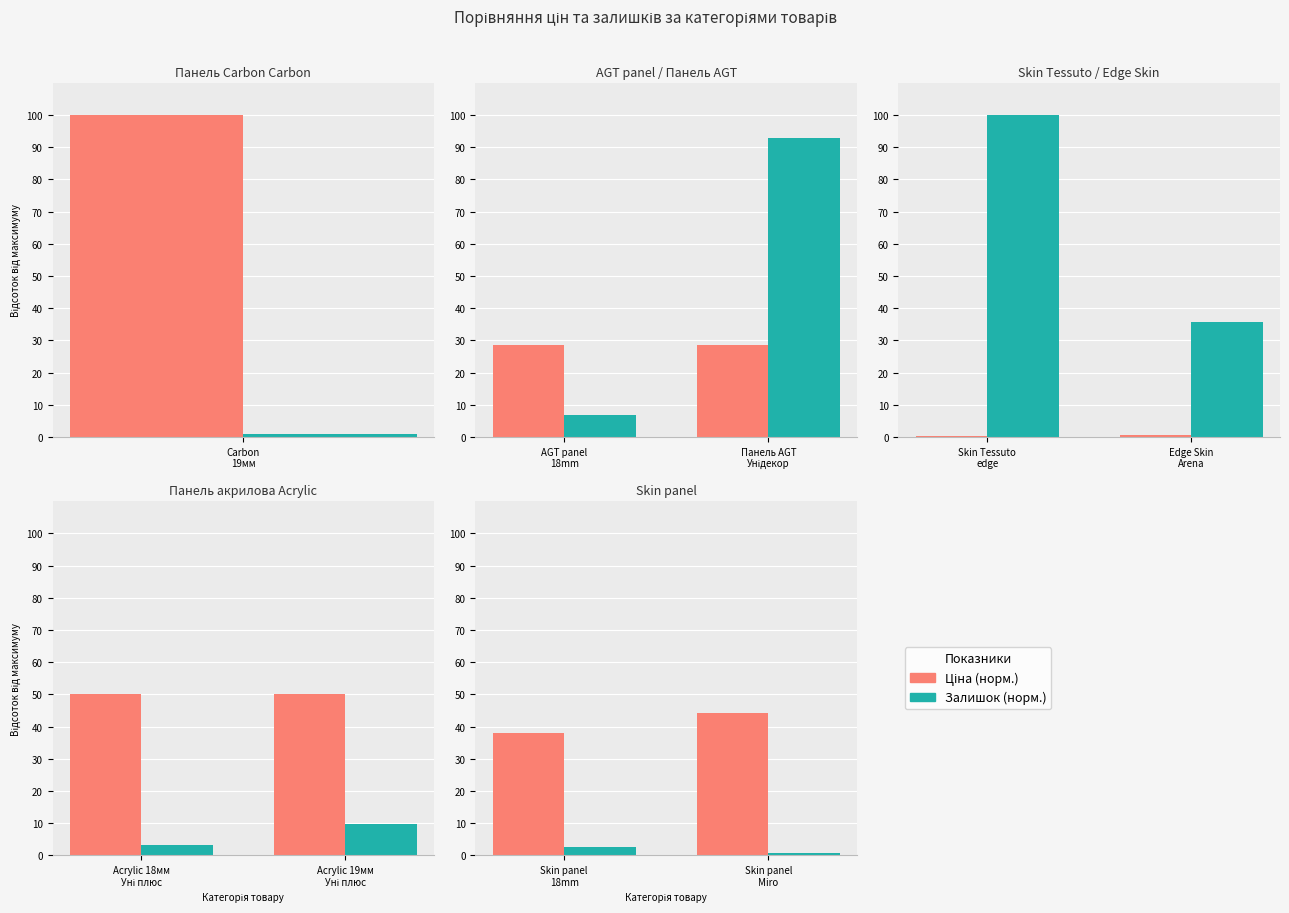

Which series has the largest total across all categories?

Ціна (норм.)